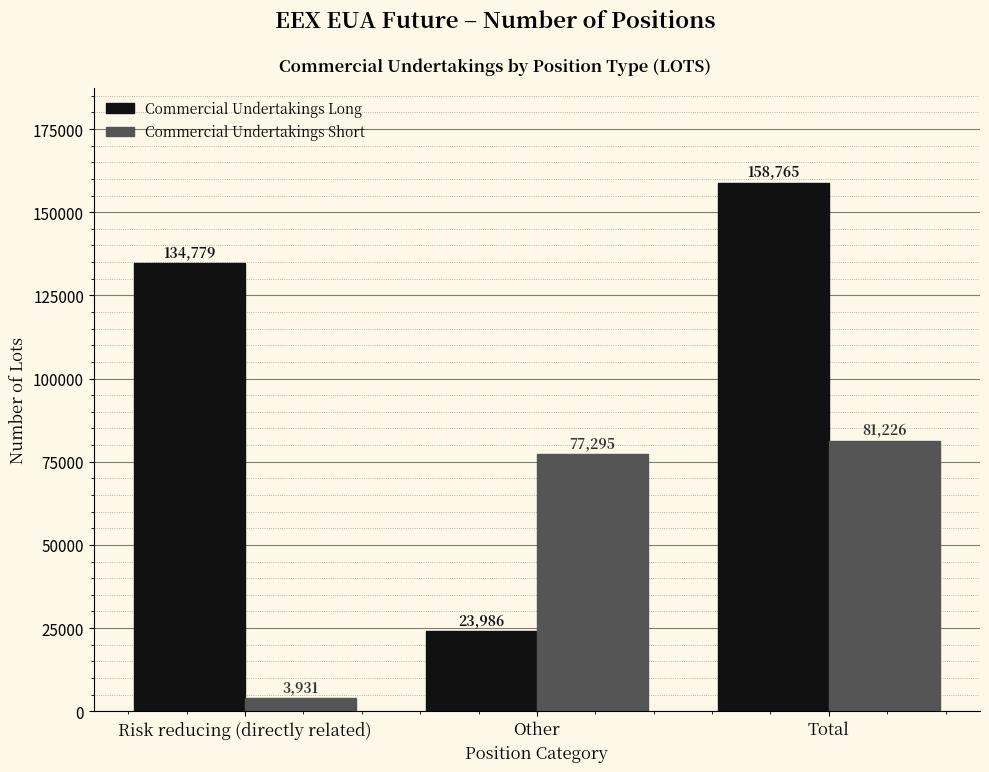

What is the label of the 3rd bar from the right?

Risk reducing (directly related)